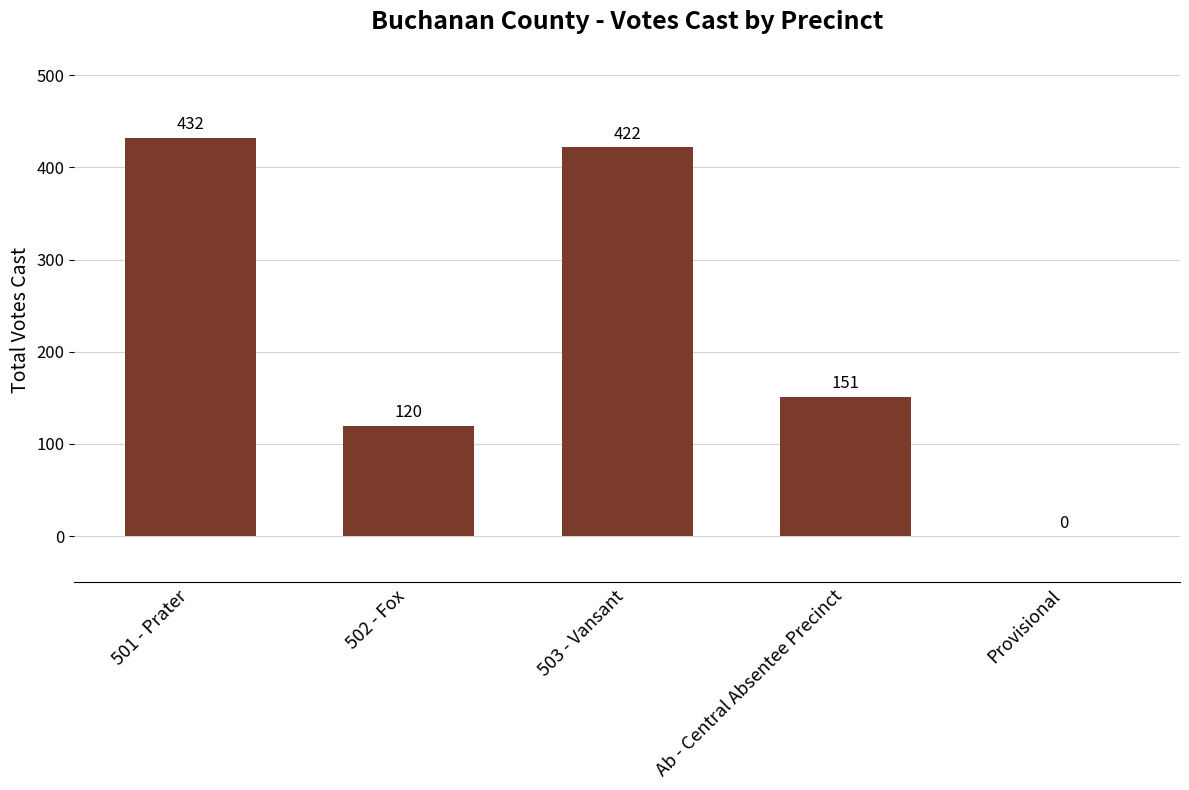

What is the sum of all values?

1125